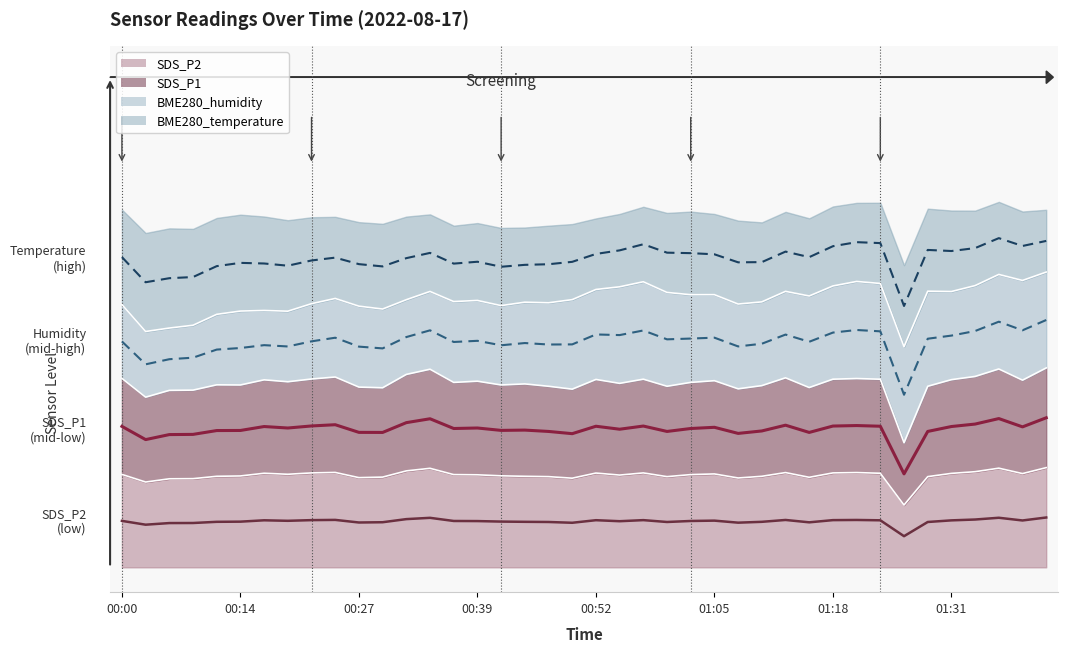

At which label does SDS_P2 reach its minimum?

01:26